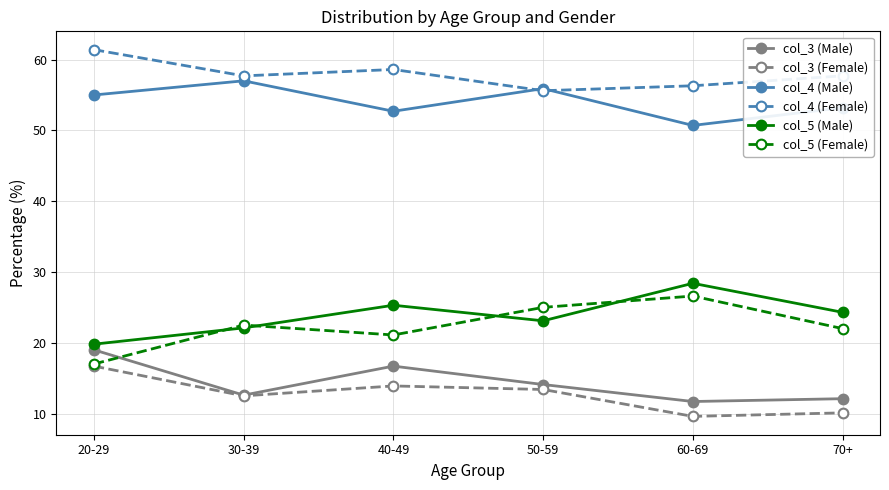

What is the difference between the highest and lowest values at 60-69?

46.7